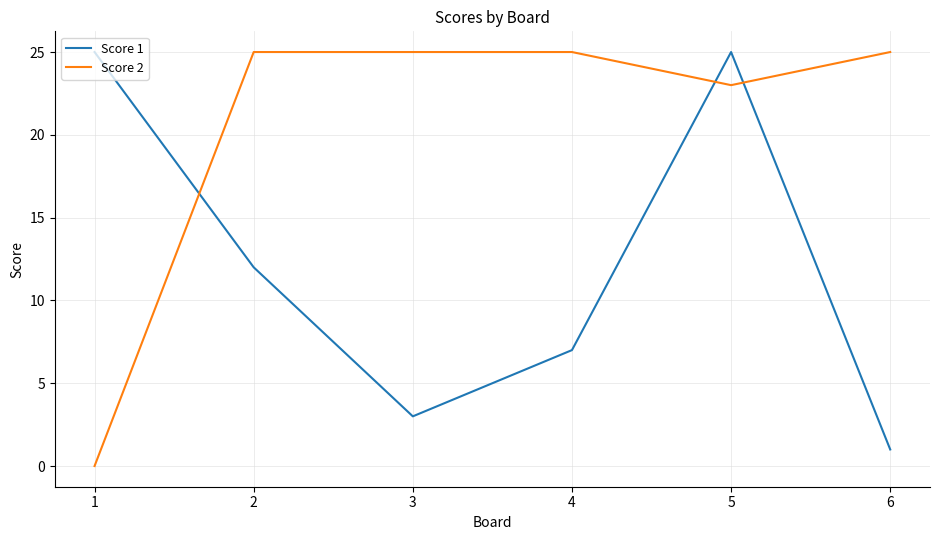

After their last crossing, which series has the higher values: Score 1 or Score 2?

Score 2